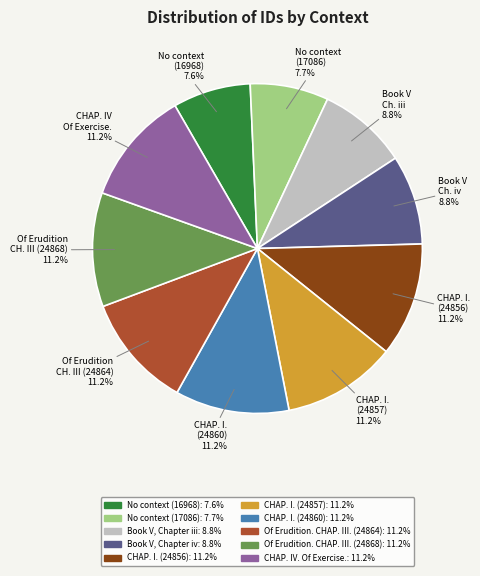

Approximately how many times larger is the value at Of Erudition. CHAP. III. (24868) compared to No context (17086)?

1.5